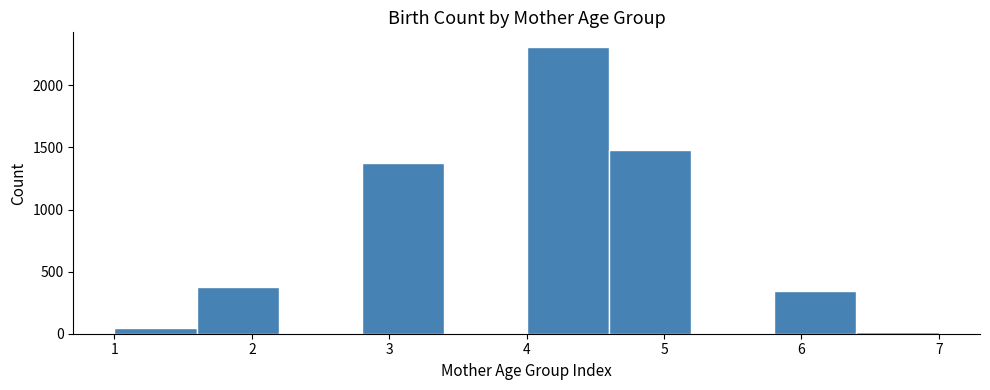

Reading left to right, transcribe this chart: for each bar, give the range it covers on the x-axis and its height. The values are not printed on the chart, so give them approximately, as read against the axis.

1.0 to 1.6: 50
1.6 to 2.2: 400
2.2 to 2.8: 0
2.8 to 3.4: 1350
3.4 to 4.0: 0
4.0 to 4.6: 2300
4.6 to 5.2: 1500
5.2 to 5.8: 0
5.8 to 6.4: 350
6.4 to 7.0: under 50